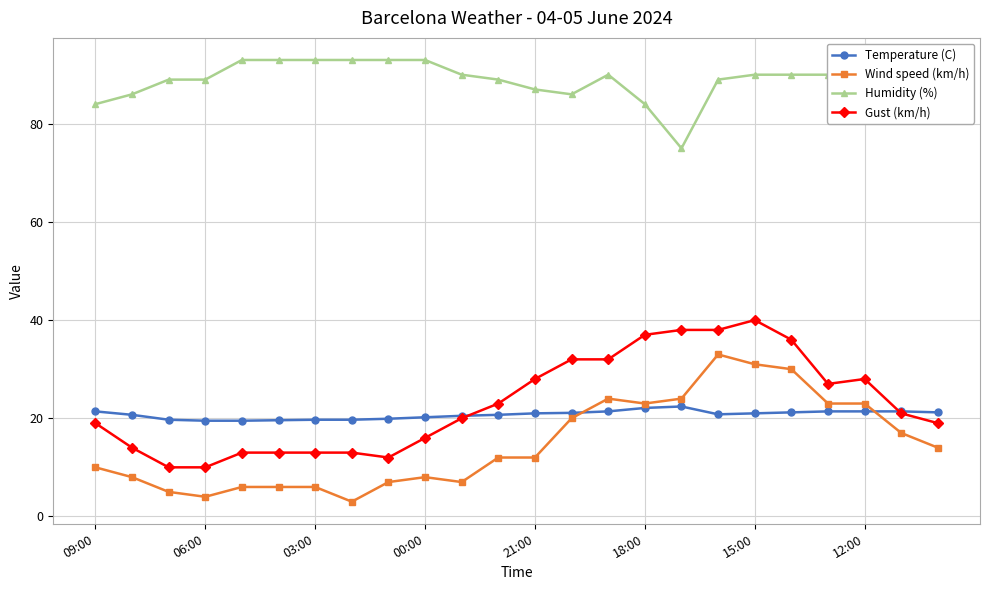

What is the value of the Humidity (%) point at the 21st from the left?

90.0